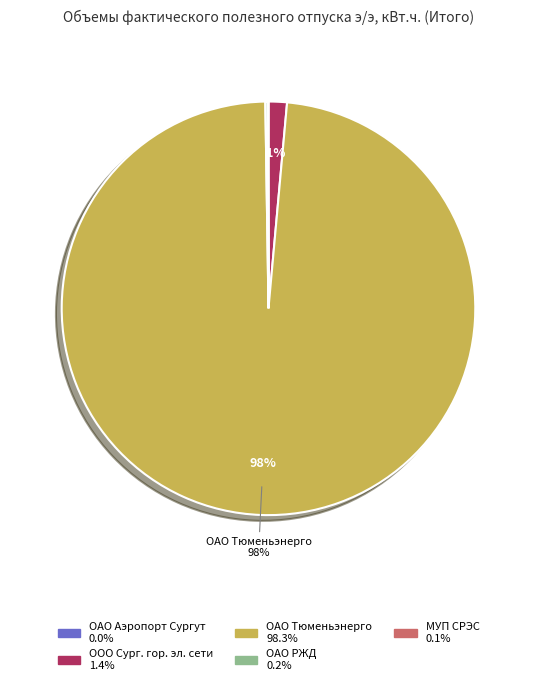

To the nearest percent, what is the average slice percentage?

20%